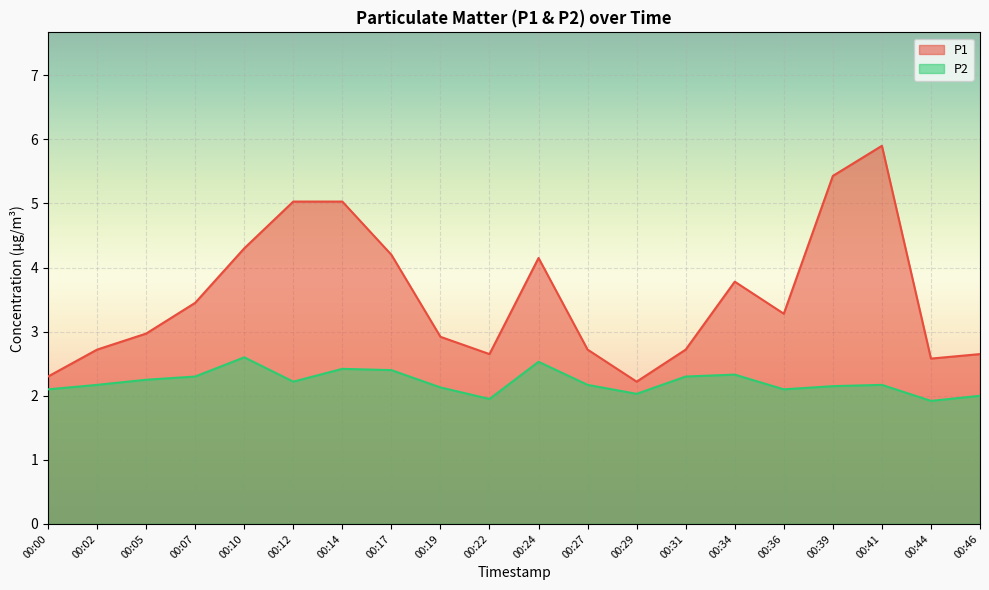

Which series has the widest spread of values?

P1